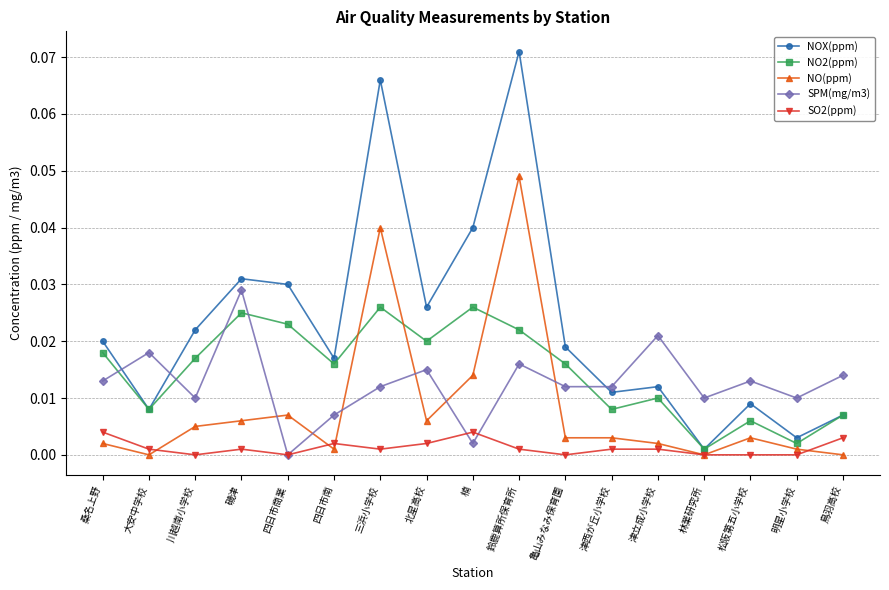

True or false: SO2(ppm) has a value of 0.0 at 鳥羽高校.

True